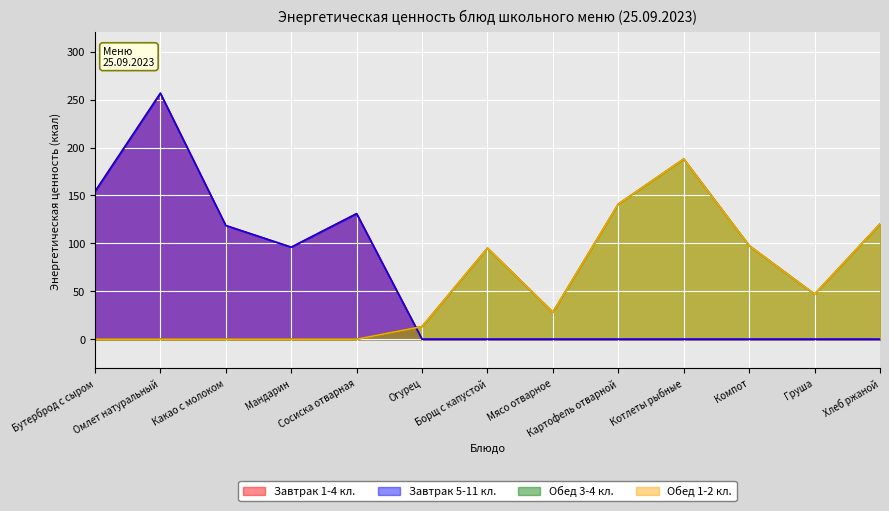

What is the sum of all Обед 3-4 кл. values?

730.2